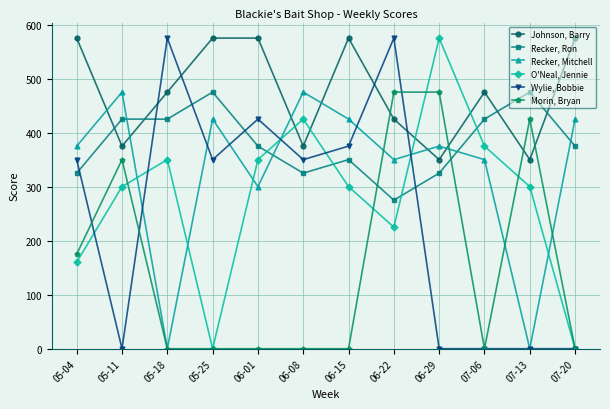

At 06-15, list the series in order from smallest to largest.

Morin, Bryan, O'Neal, Jennie, Recker, Ron, Wylie, Bobbie, Recker, Mitchell, Johnson, Barry